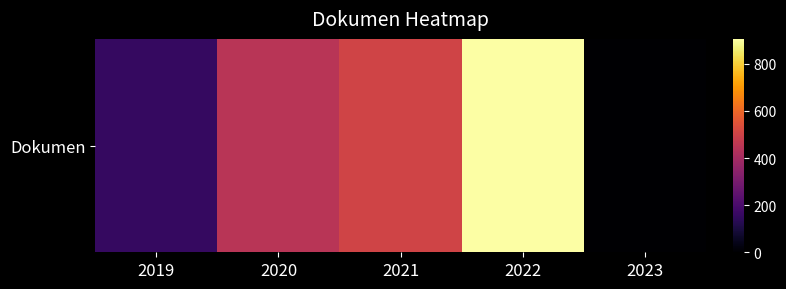

Reading left to right, transcribe all the data shown in this chart.

157	449	503	906	0